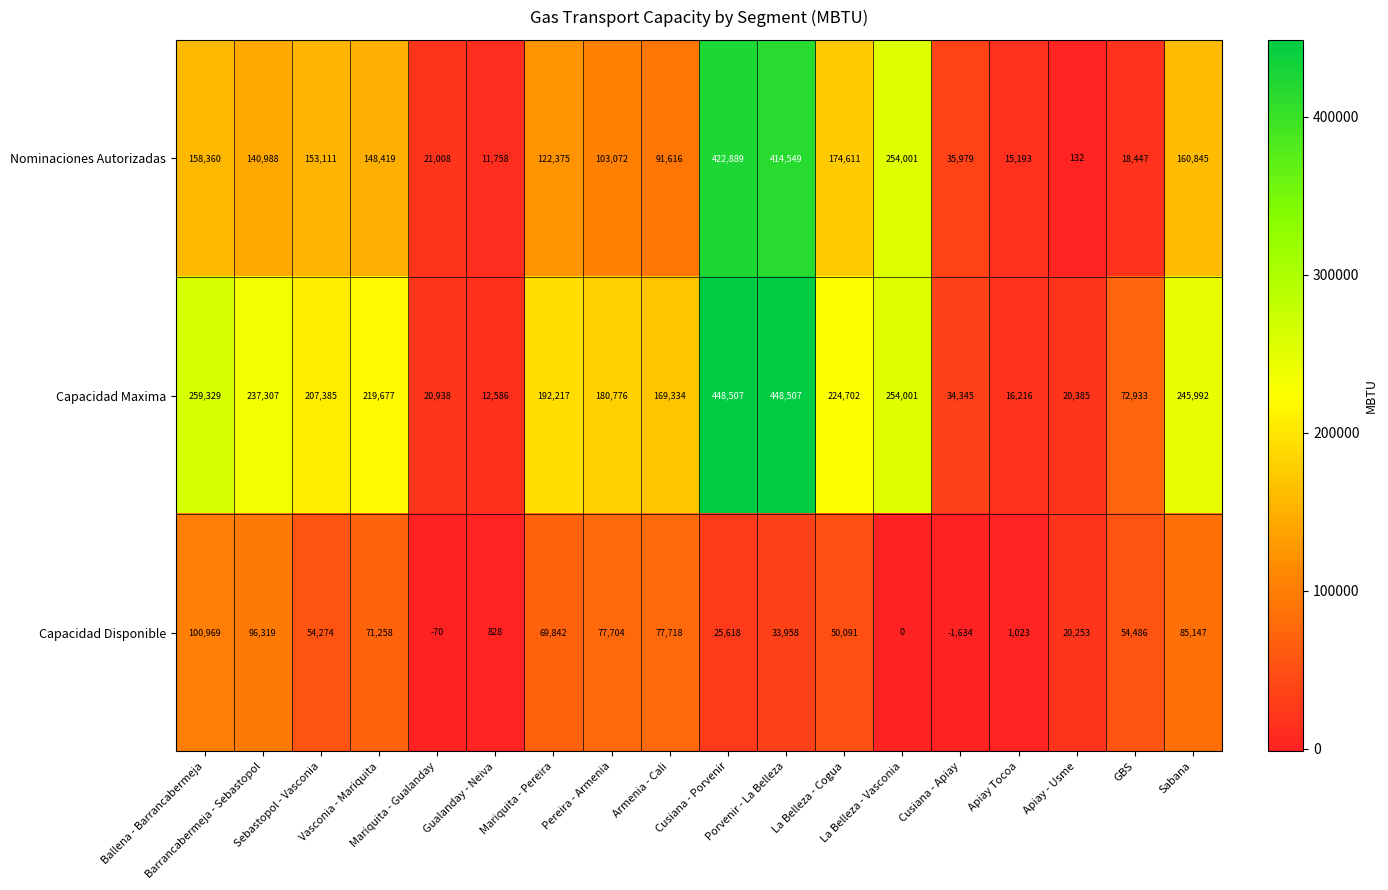

What is the highest value of the Capacidad Disponible series?

100969